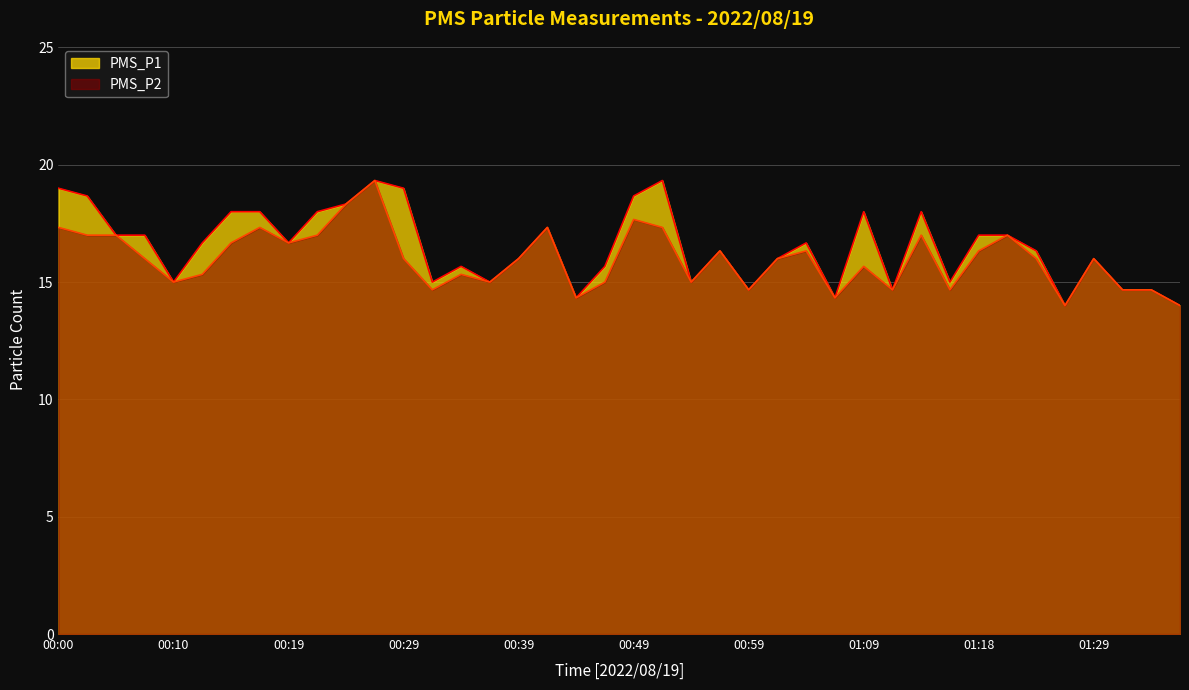

How many lines are shown in the chart?

2